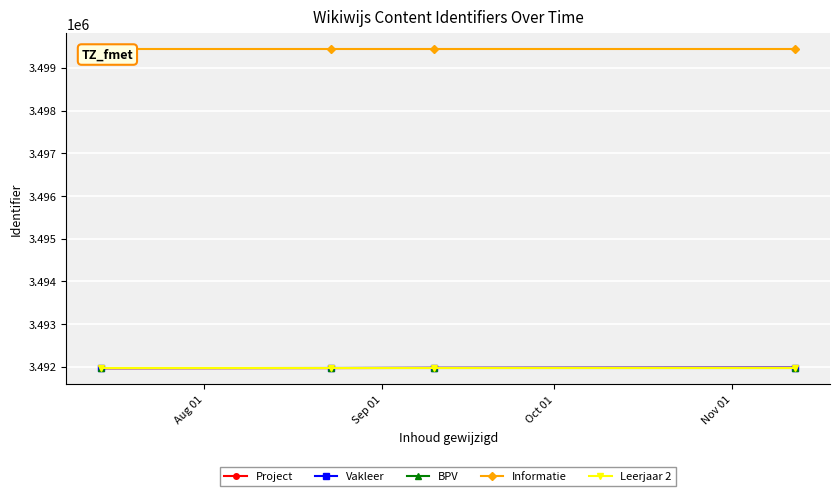

At how many categories does at least one series exceed 3494223?

4